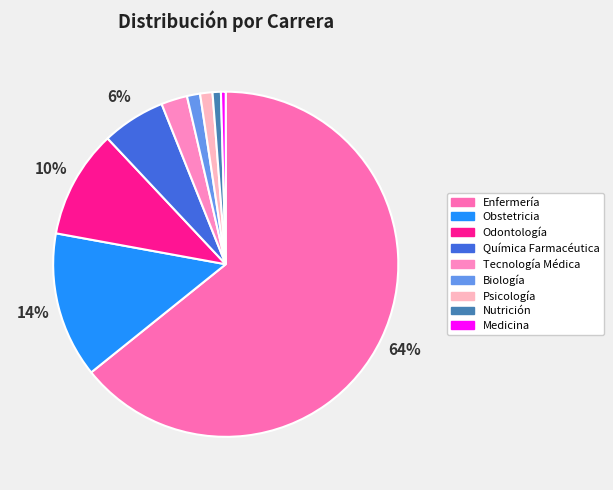

To the nearest percent, what is the difference between the Obstetricia and Odontología slice percentages?

4%